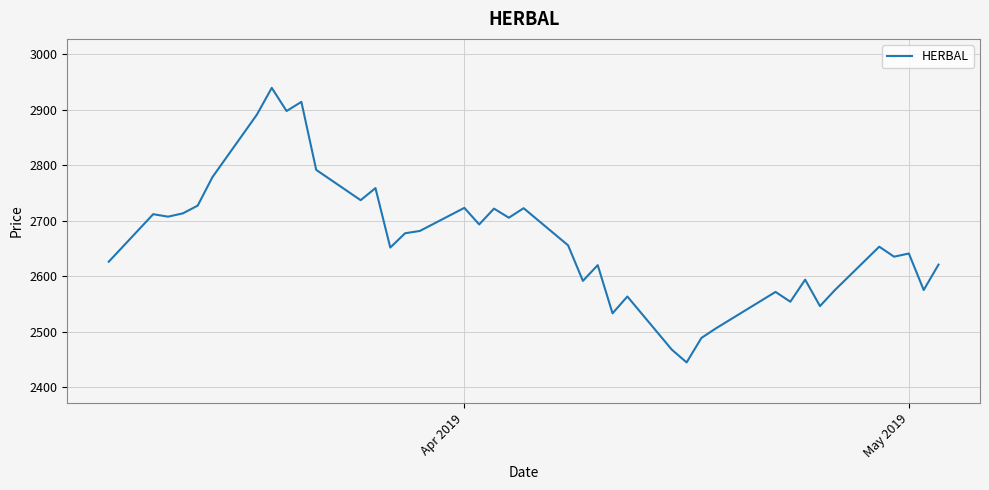

What is the difference between the maximum and minimum values?

494.1